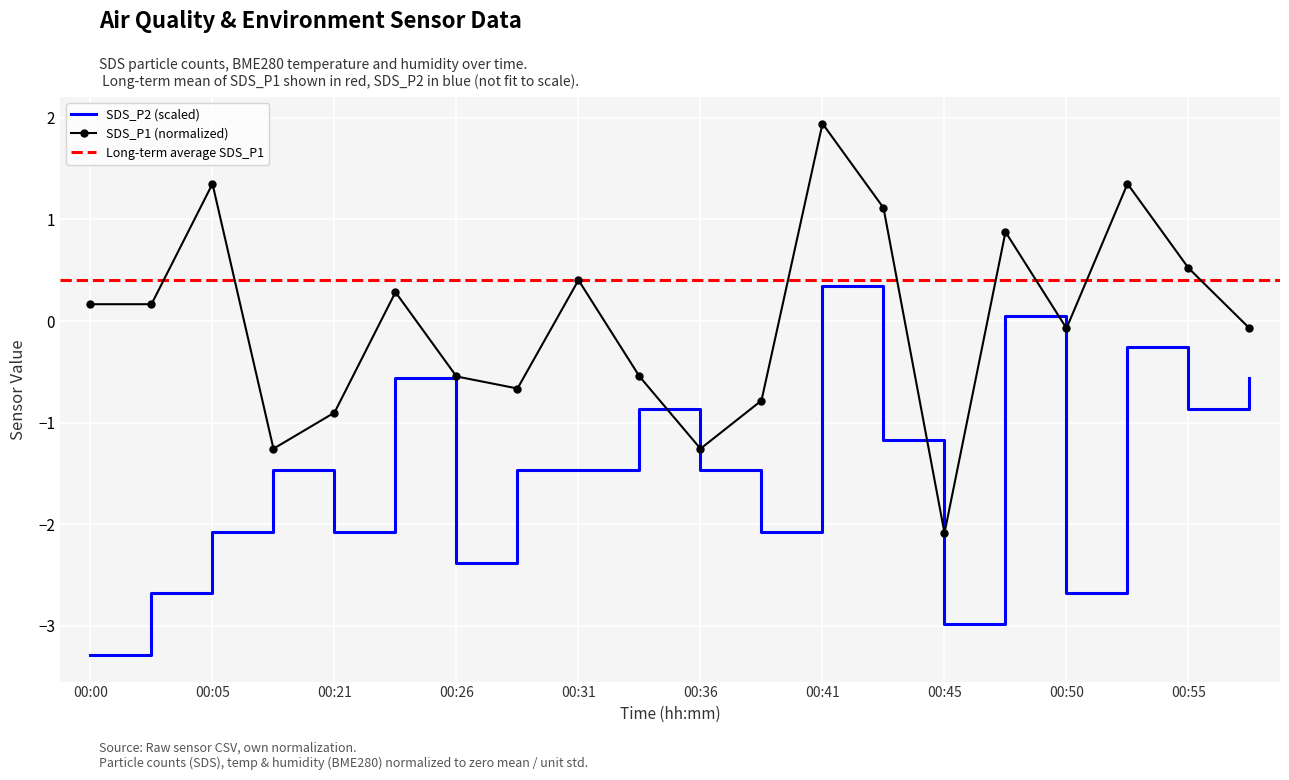

True or false: SDS_P1 (normalized) and SDS_P2 (scaled) cross at least once.

False